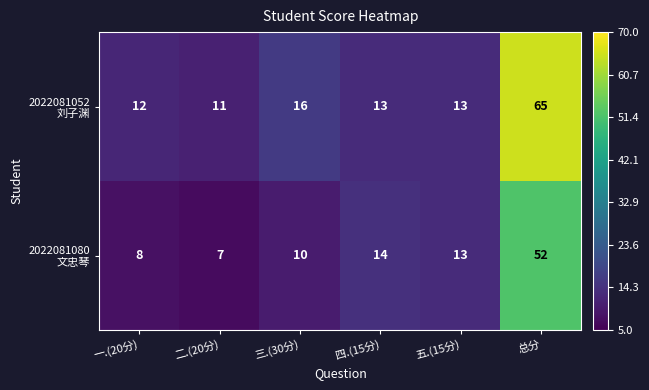

What is the greatest value displayed?

65